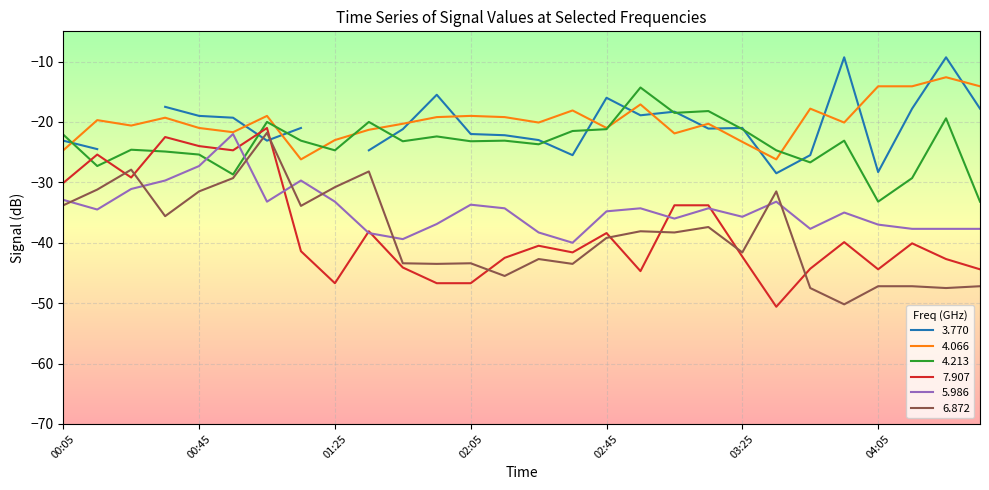

What is the value of the 6.872 point at the 18th from the left?

-38.1